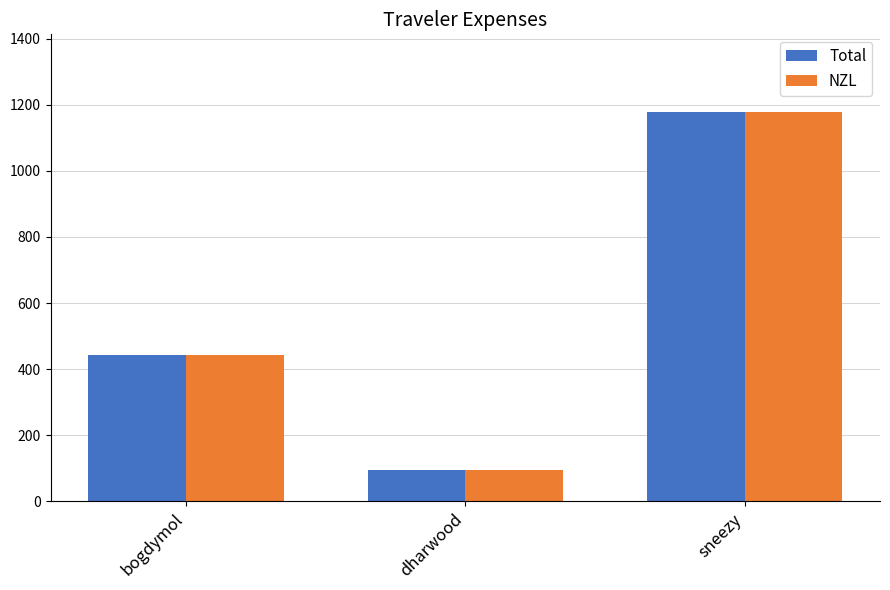

The value of Total at bogdymol is 444.2. True or false?

True